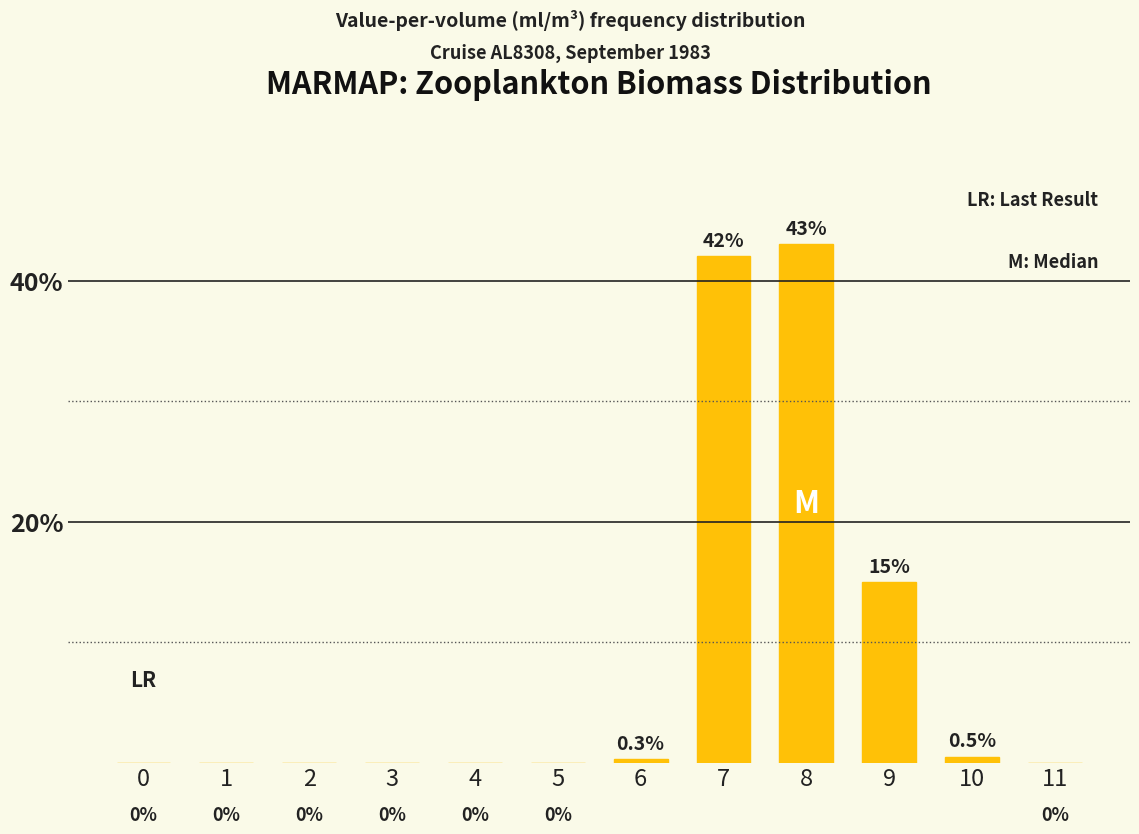

At which label is the value closest to 21?

9